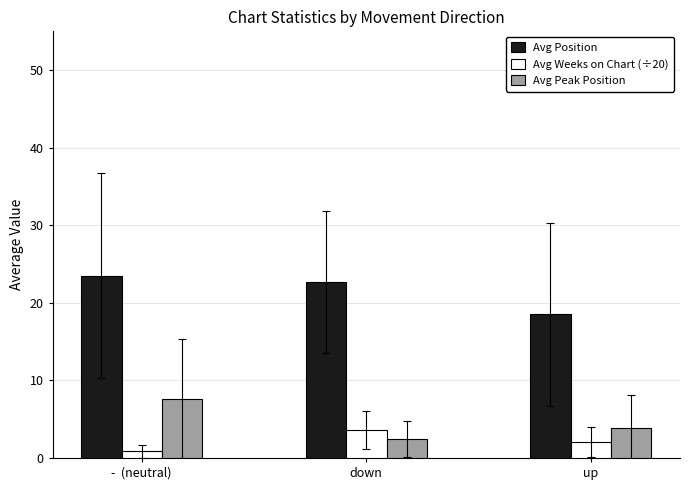

What is the average value of the Avg Peak Position series?

4.6